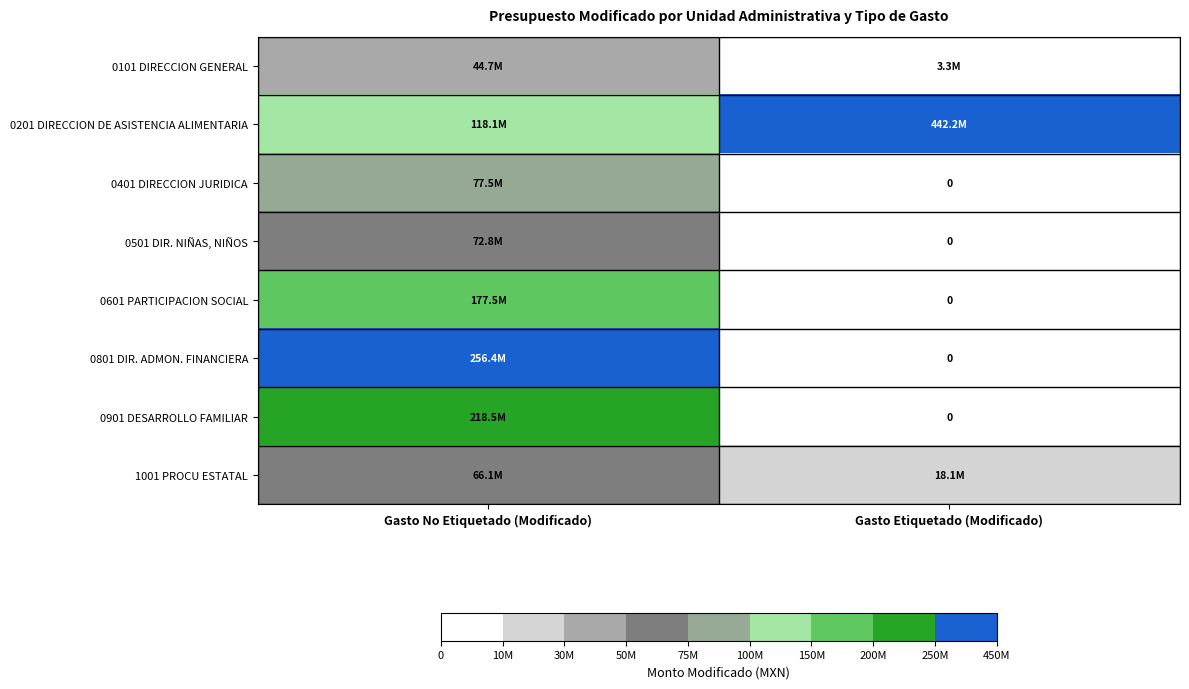

At which category is the sum across all series the highest?

Gasto No Etiquetado (Modificado)